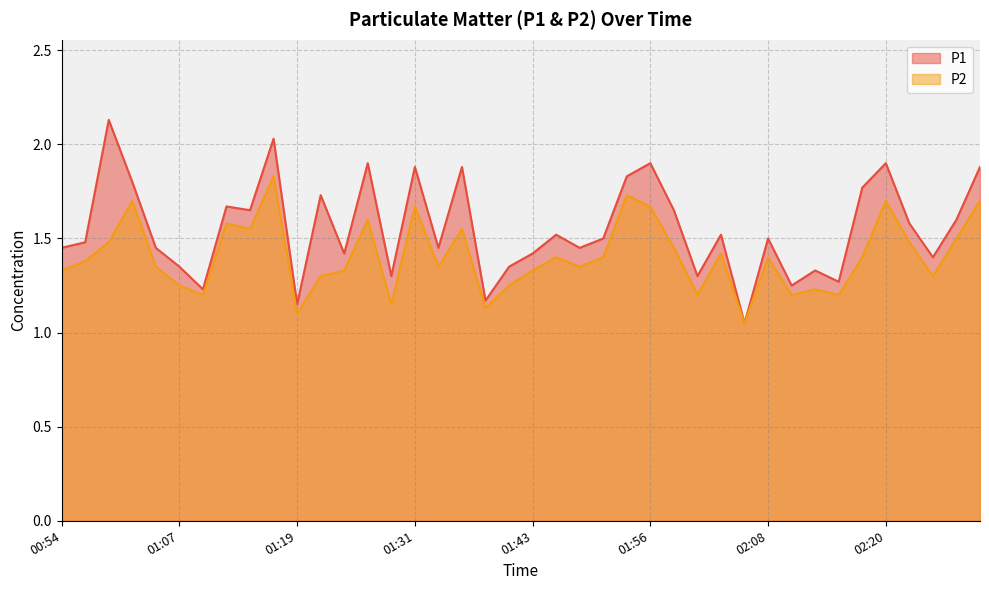

Where is P1 nearest to the value 1?

02:05